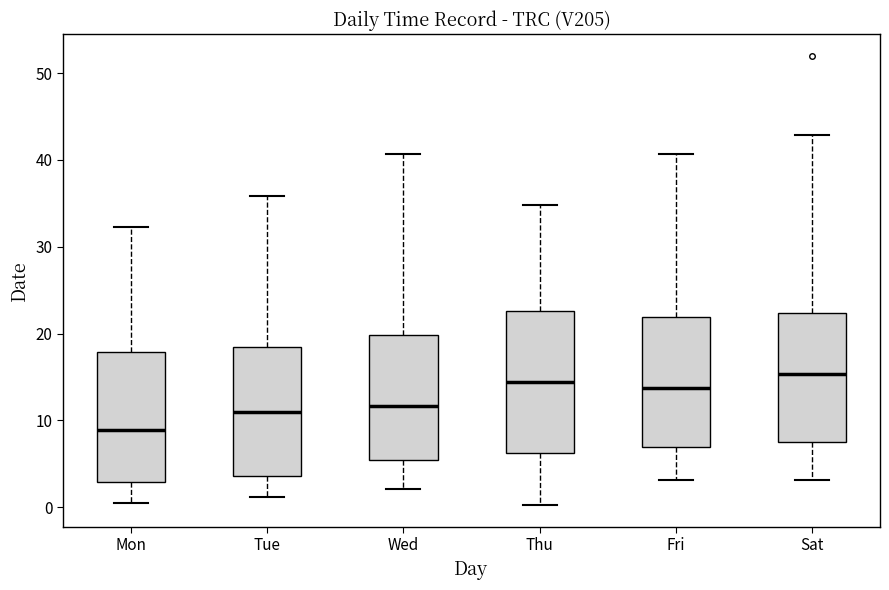

Reading left to right, read every box against the y-axis: the position of its median line, the range the box covers, and the ends of its whiskers. The values are not printed on the chart, so give them approximately, as read against the axis.

Mon: median 9, box 3 to 18, whiskers 0 to 32
Tue: median 11, box 4 to 18, whiskers 1 to 36
Wed: median 12, box 5 to 20, whiskers 2 to 41
Thu: median 14, box 6 to 23, whiskers 0 to 35
Fri: median 14, box 7 to 22, whiskers 3 to 41
Sat: median 15, box 8 to 22, whiskers 3 to 43